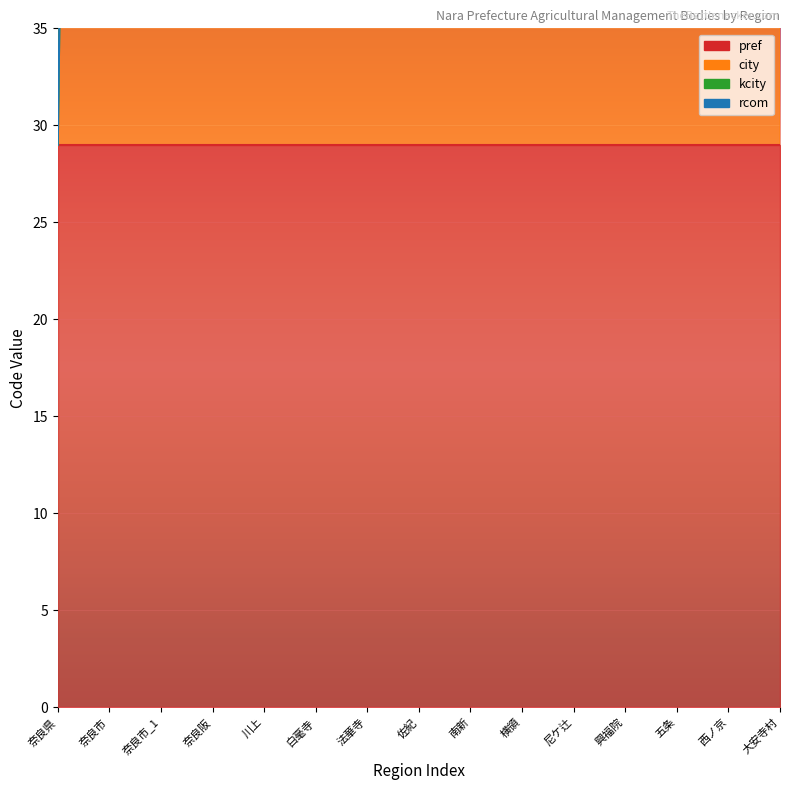

True or false: kcity has a value of 2 at 奈良市_1.

False